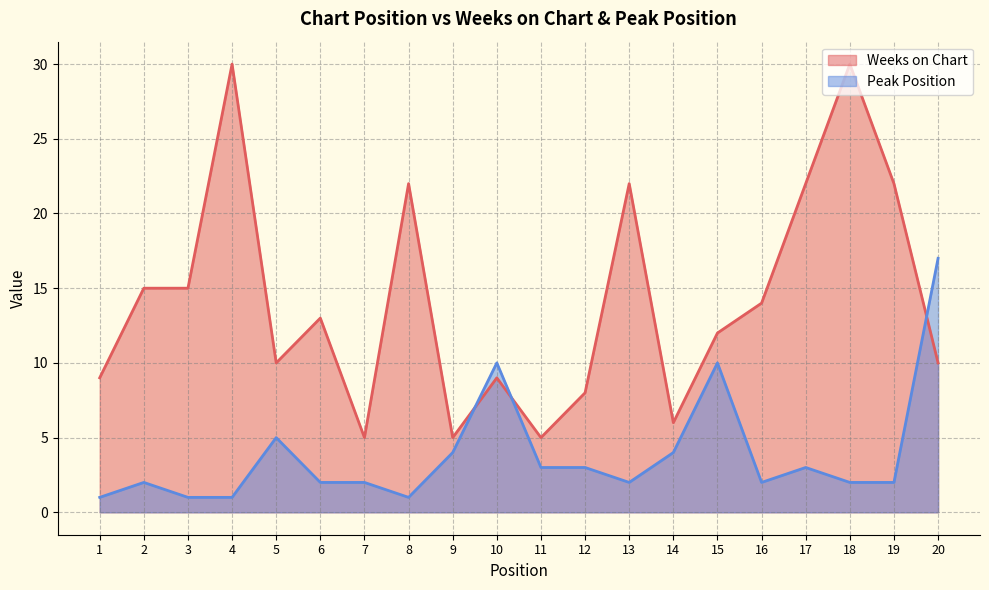

Does the chart display data point markers on the line(s)?

No